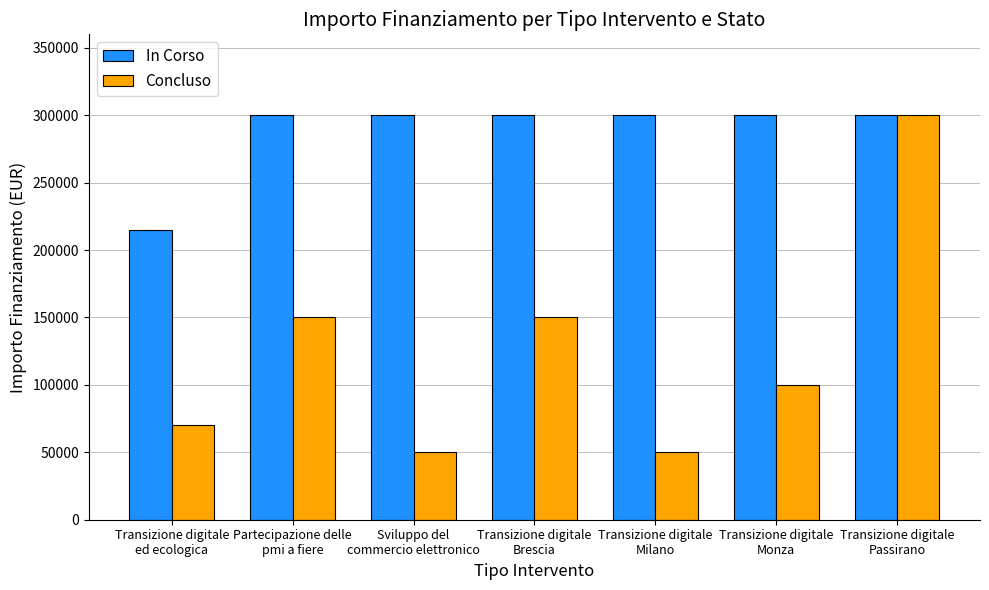

What position from the left is Partecipazione delle
pmi a fiere?

2